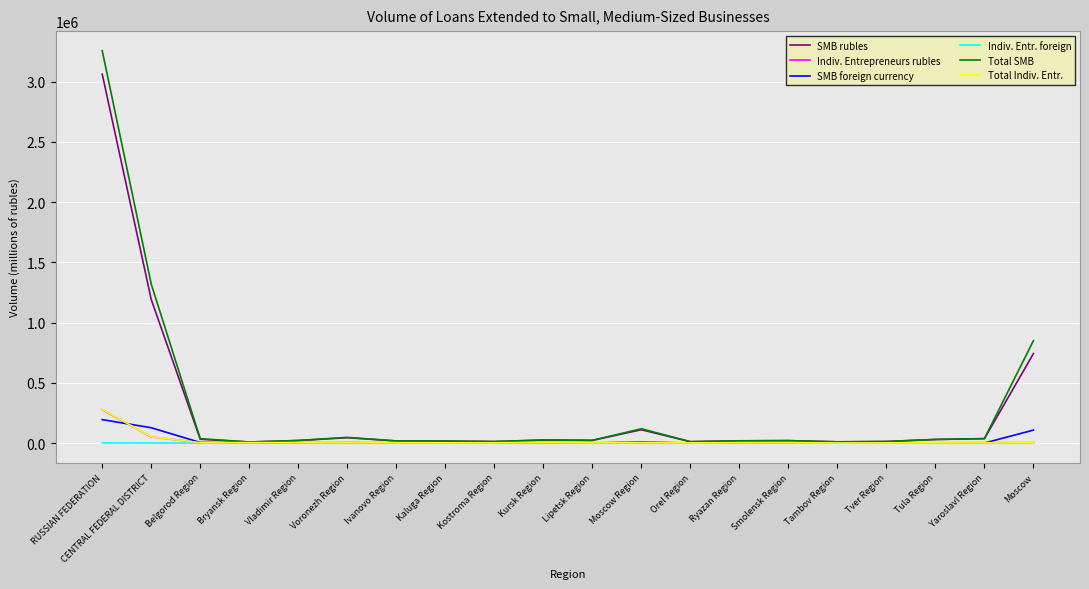

True or false: SMB foreign currency has more than 1 interior local peaks.

True